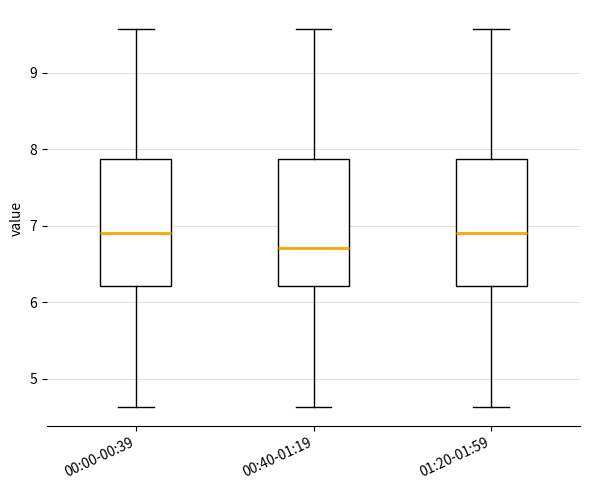

Where does the upper whisker of the box for 00:40-01:19 end on the y-axis? The values are not printed on the chart, so give them approximately, as read against the axis.

9.6